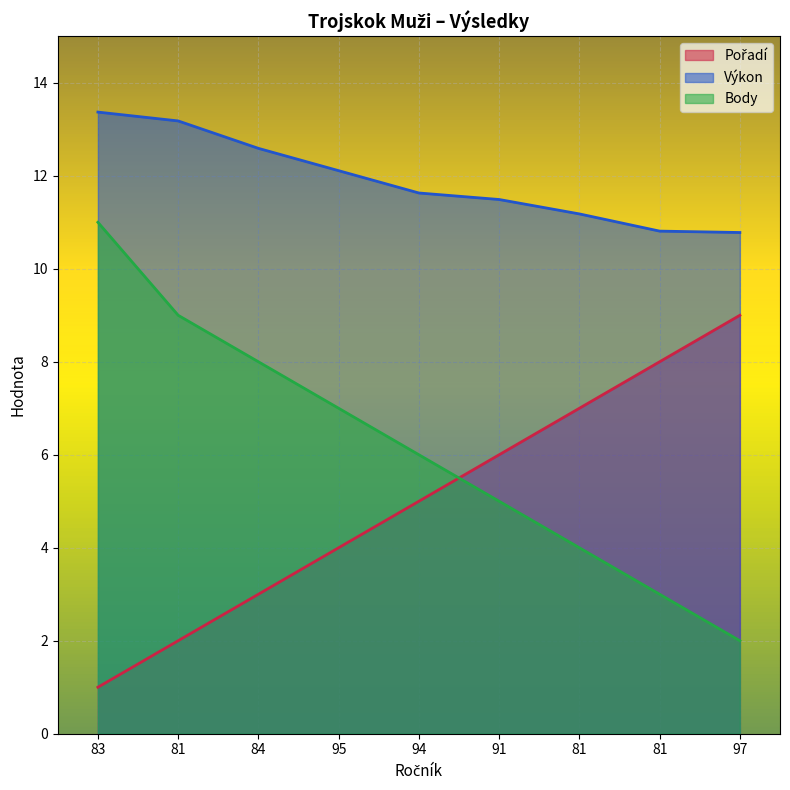

Which series has the largest total across all categories?

Výkon